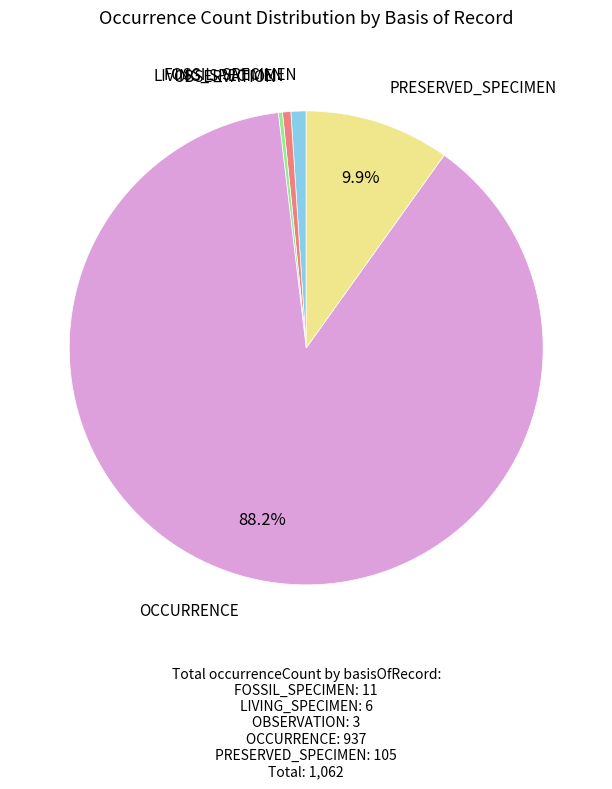

Which has a higher value, FOSSIL_SPECIMEN or PRESERVED_SPECIMEN?

PRESERVED_SPECIMEN